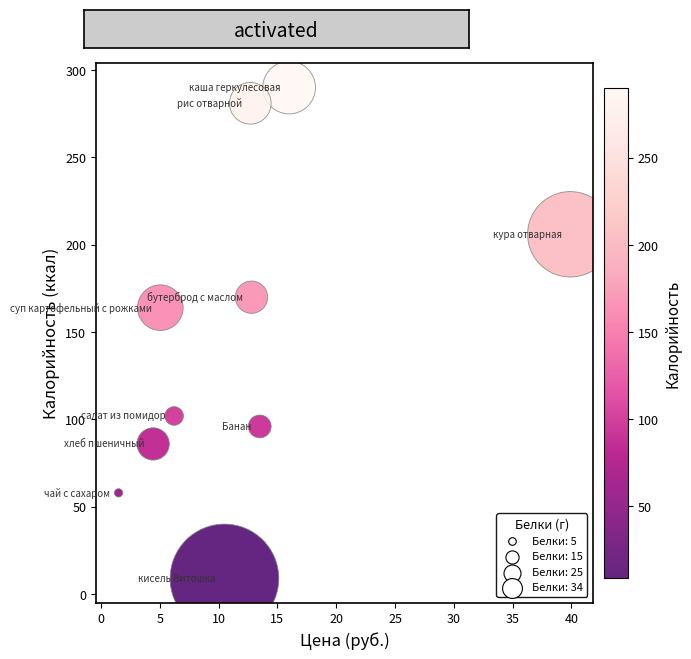

What Y value in the scatter plot is closest to 149?

164